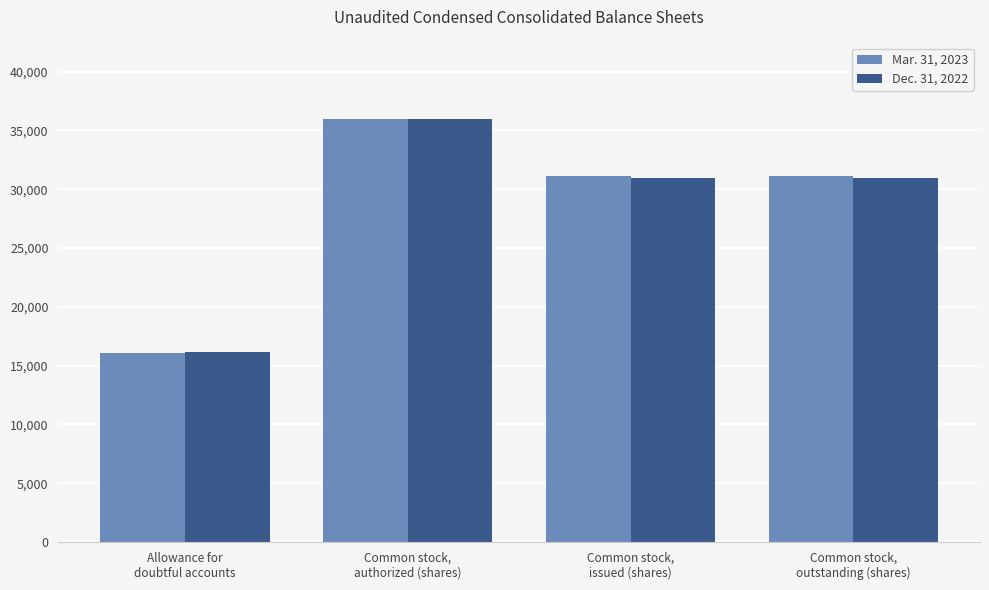

What is the sum of the Mar. 31, 2023 values at Common stock,
issued (shares) and Allowance for
doubtful accounts?

47189